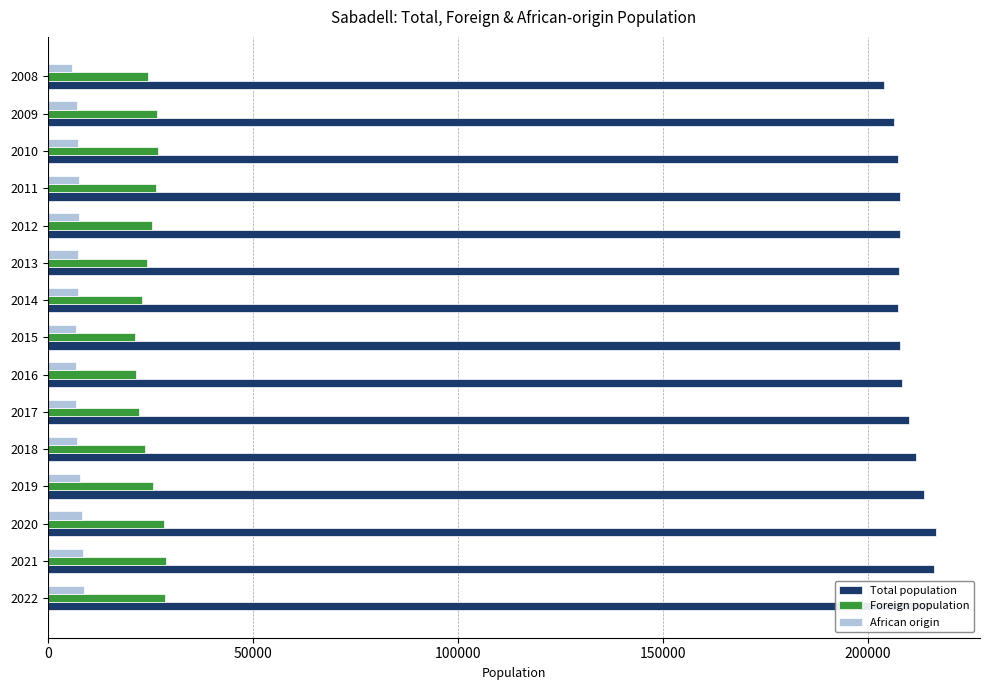

At how many categories does at least one series exceed 137931?

15